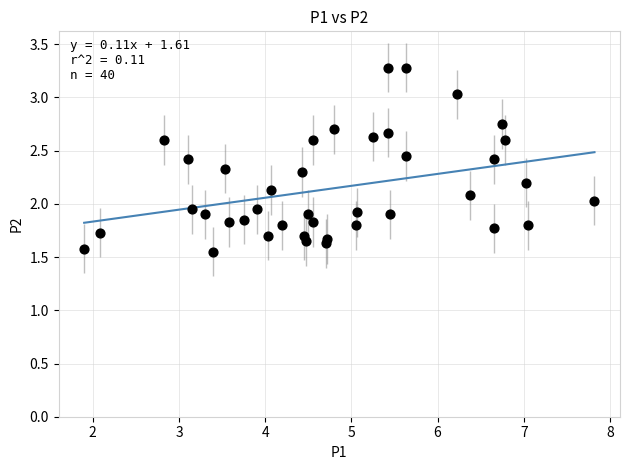

What is the range of Y values (max minus min)?

1.7